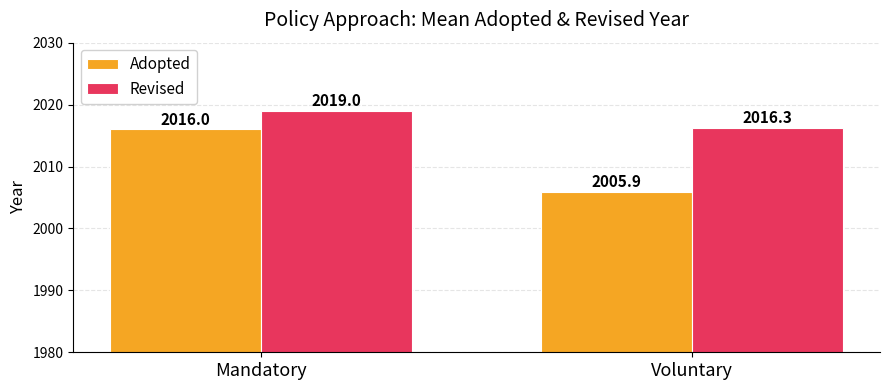

How many bars are there in total?

4